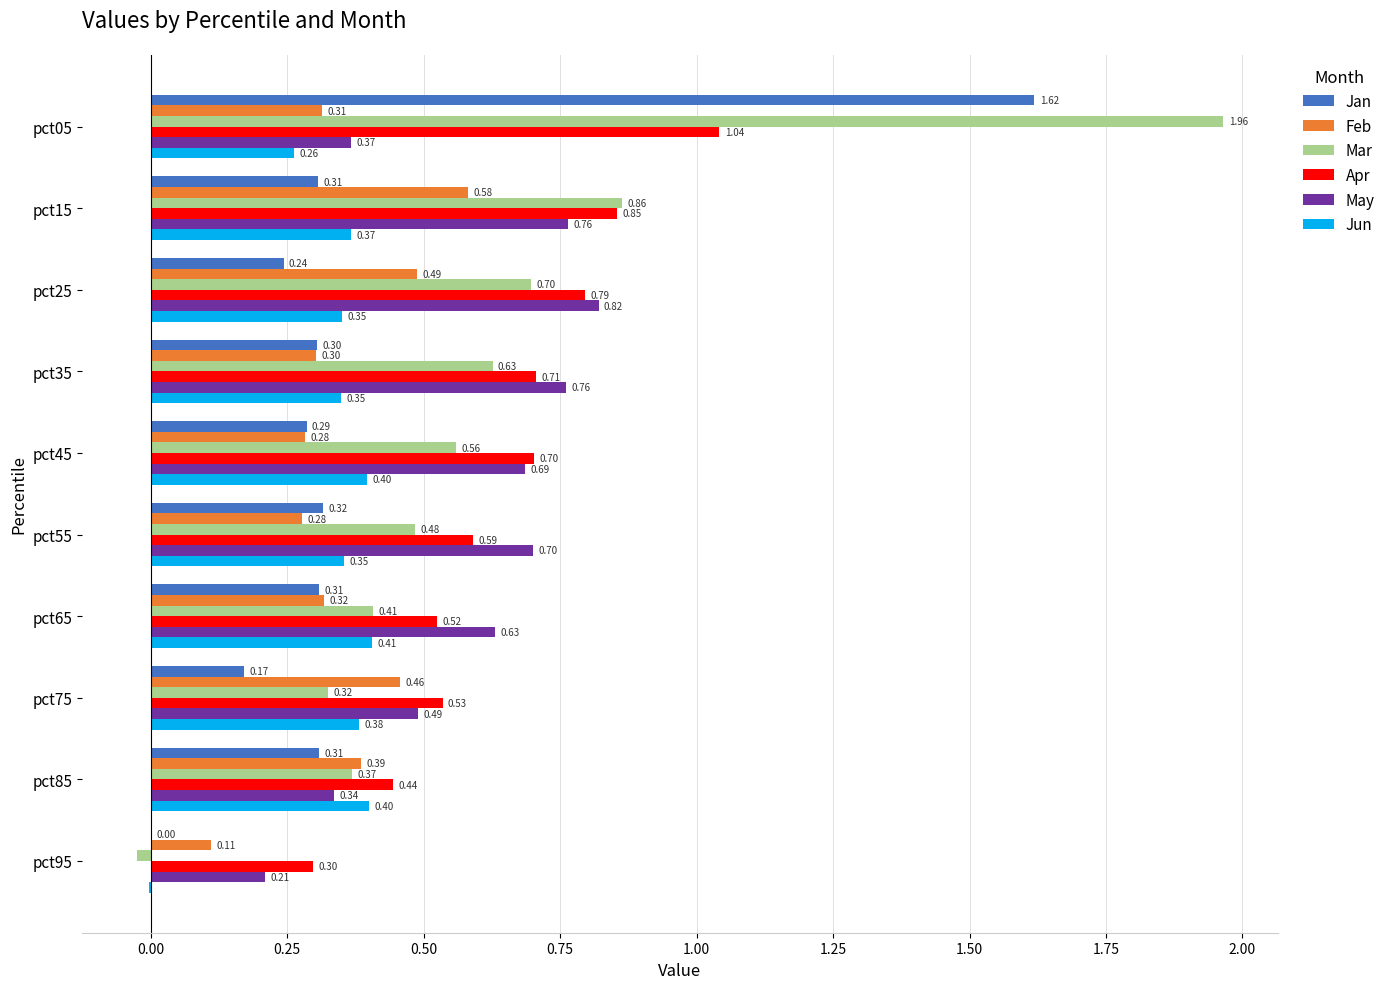

Is the value of Feb at pct85 greater than the value of Jan at pct25?

Yes